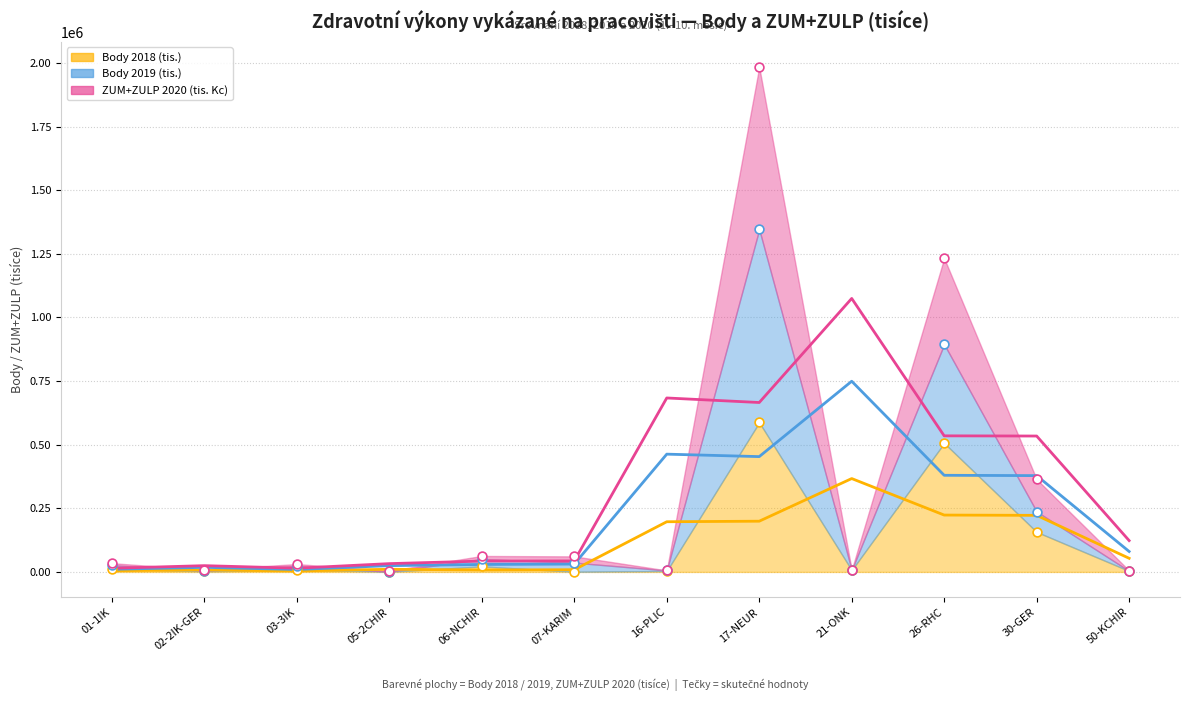

At how many categories does at least one series exceed 1614917?

1